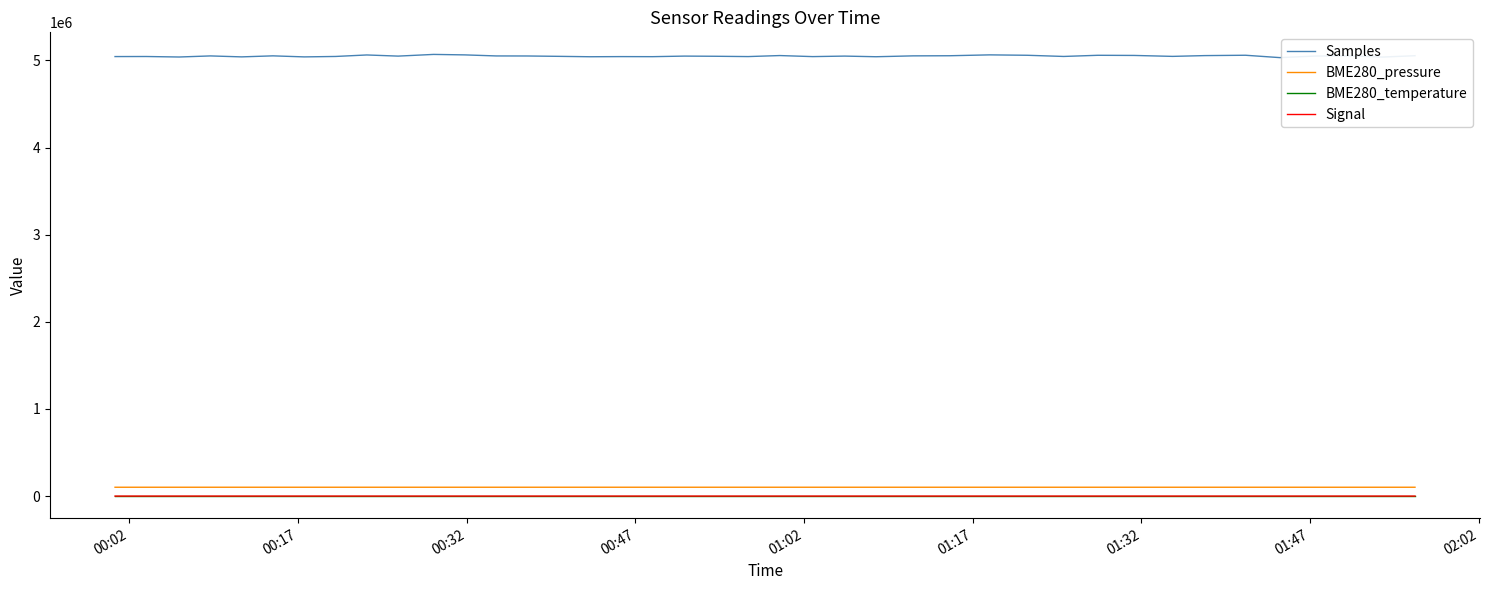

Which series has the largest range (max minus min)?

Samples